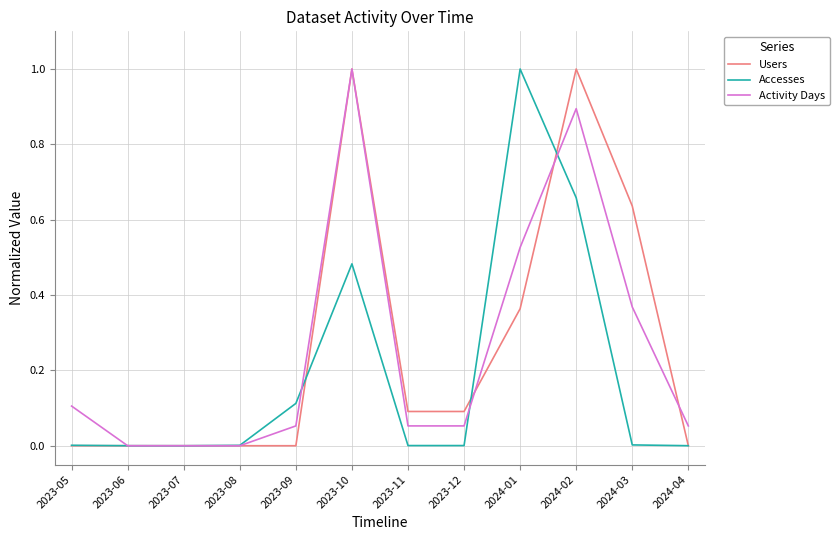

How many lines are shown in the chart?

3